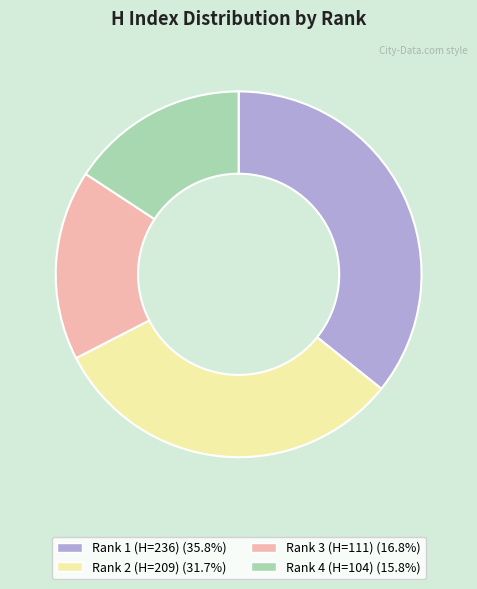

The Rank 4 (H=104) slice represents 6% of the pie. True or false?

False